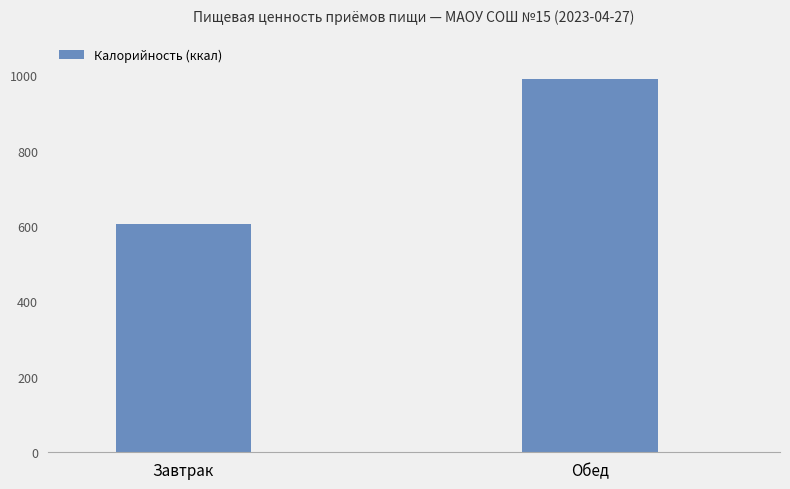

Are the bars horizontal?

No